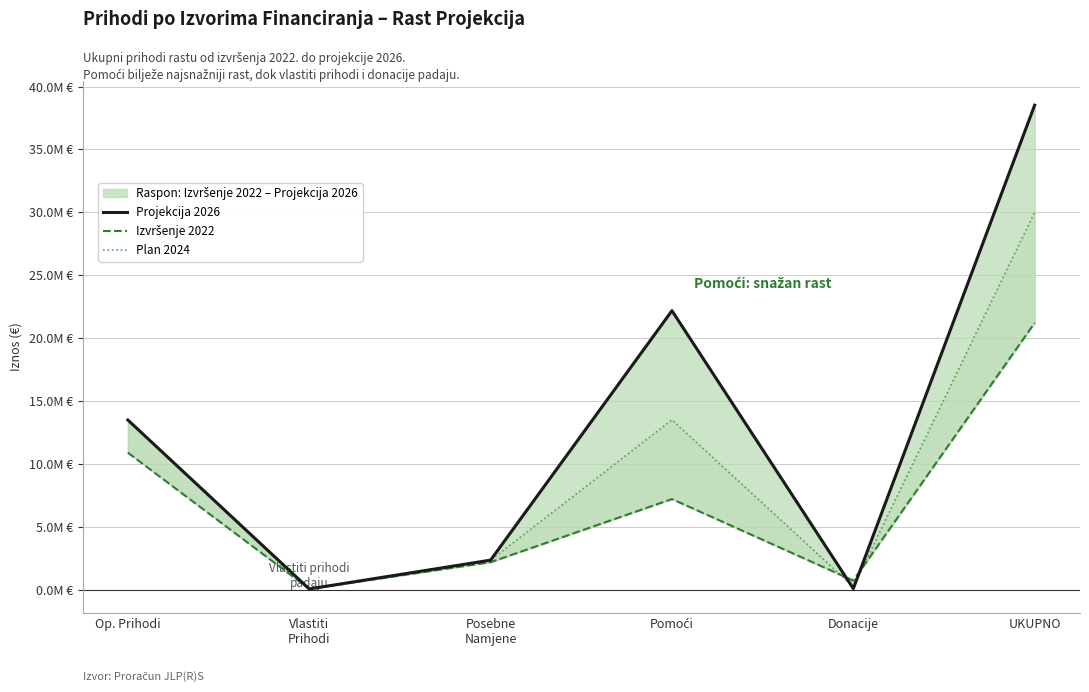

Is the value of Plan 2024 at Op. Prihodi greater than the value of Projekcija 2026 at Posebne
Namjene?

Yes